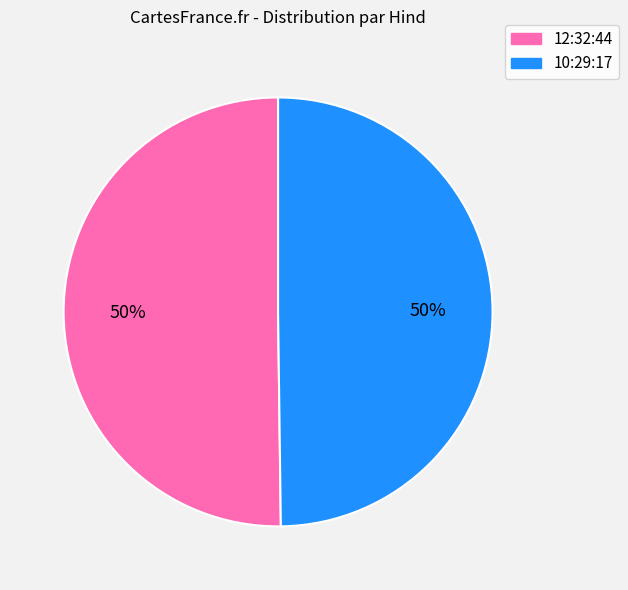

Combined, do 10:29:17 and 12:32:44 account for over 50%?

Yes